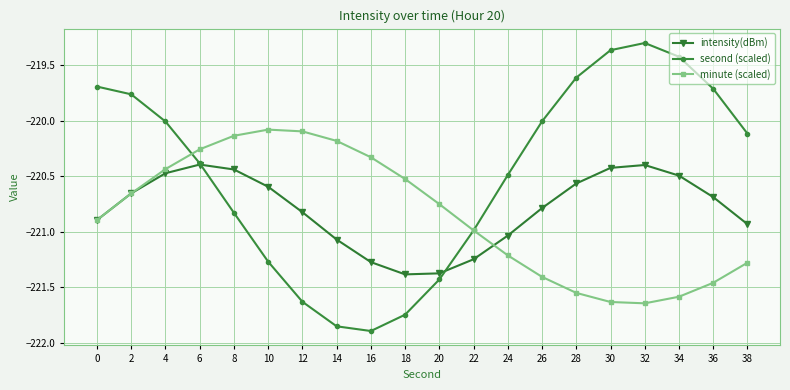

Which series changed the most between 2 and 18?

second (scaled)